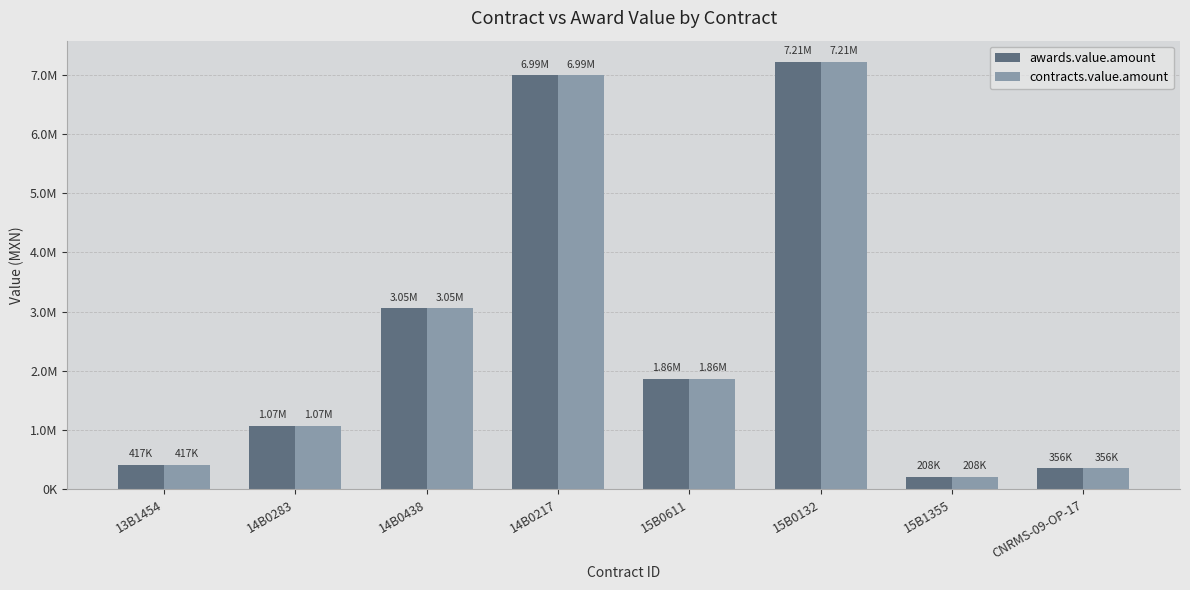

Rank the categories by contracts.value.amount value from lowest to highest.

15B1355, CNRMS-09-OP-17, 13B1454, 14B0283, 15B0611, 14B0438, 14B0217, 15B0132